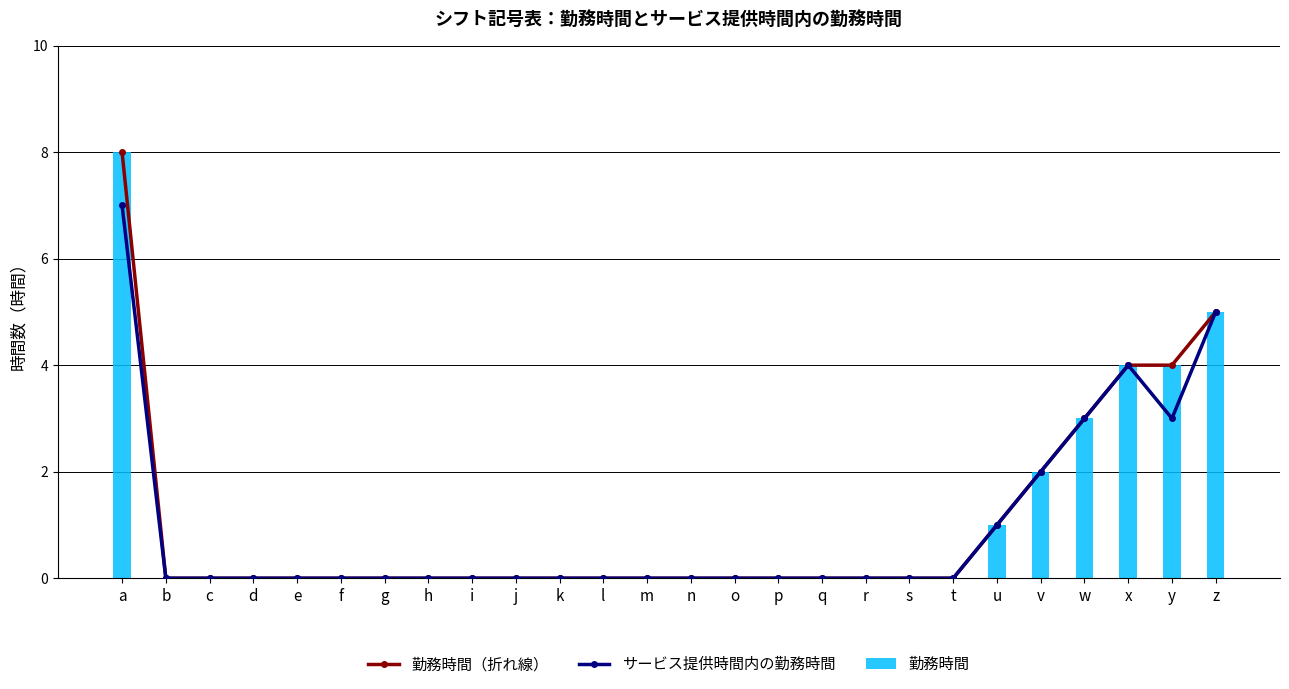

Which label corresponds to the largest value in the chart?

a